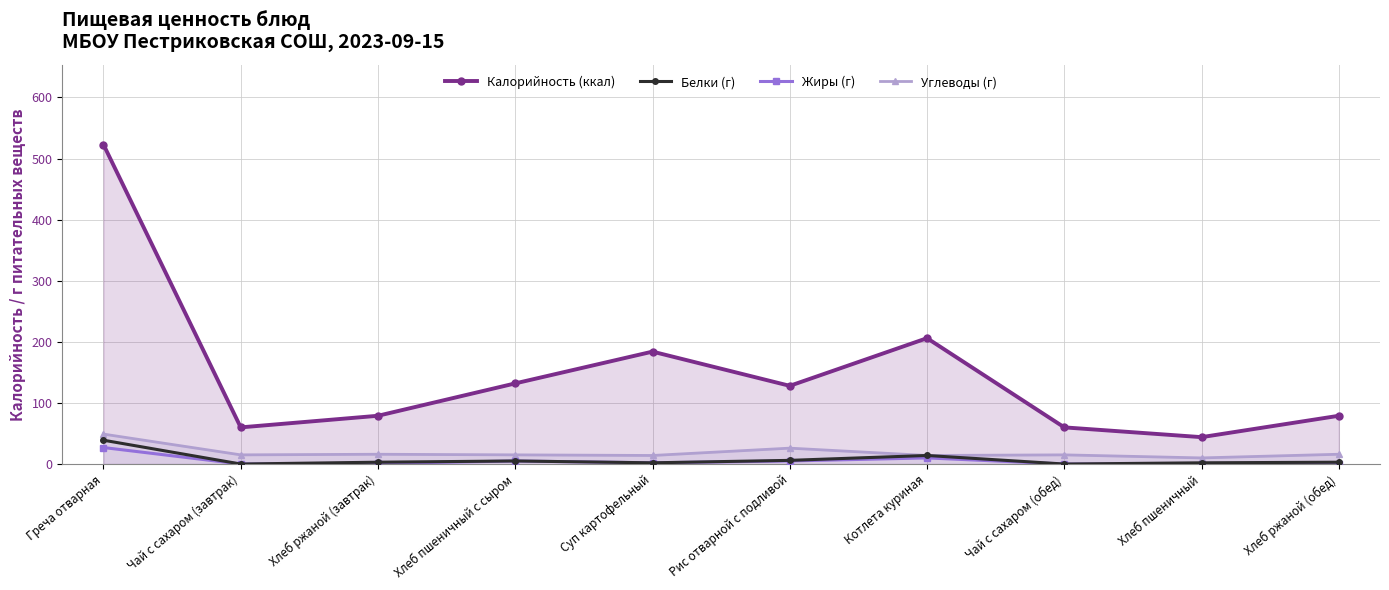

Reading left to right, list all the values displayed in this chart.

Калорийность (ккал): 523	60	79	132	184	128	206	60	44	79
Белки (г): 39	0	3	5	2	6	14	0	2	3
Жиры (г): 27	0	1	5	2	5	10	0	0	0
Углеводы (г): 49	15	16	15	14	26	14	15	10	16